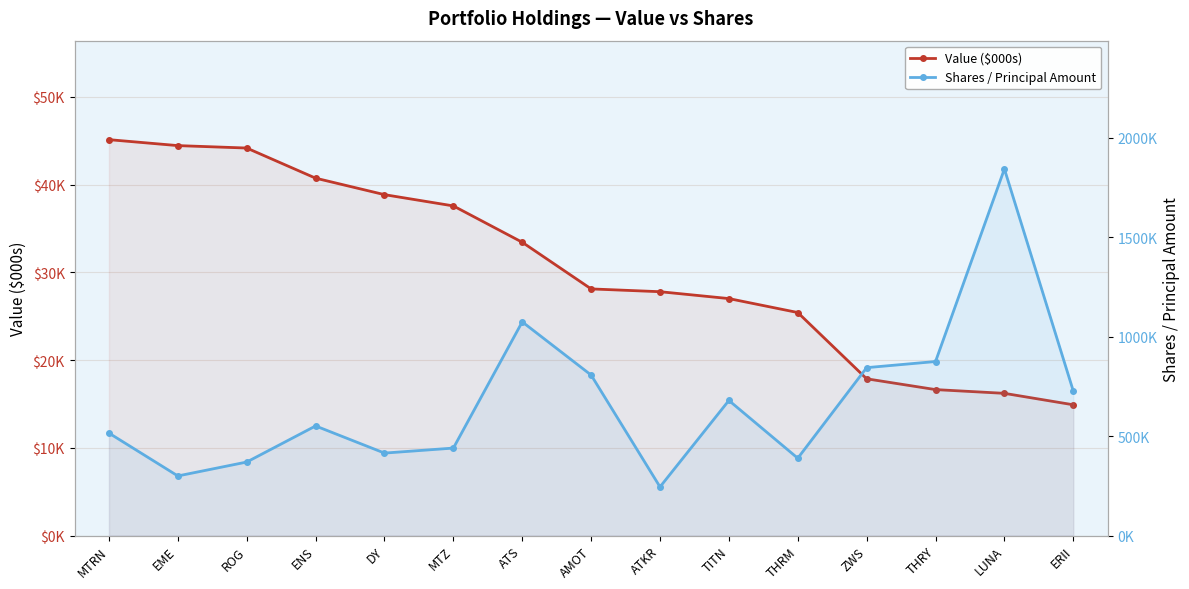

Is it true that Shares / Principal Amount equals 1075000 at ATS?

True